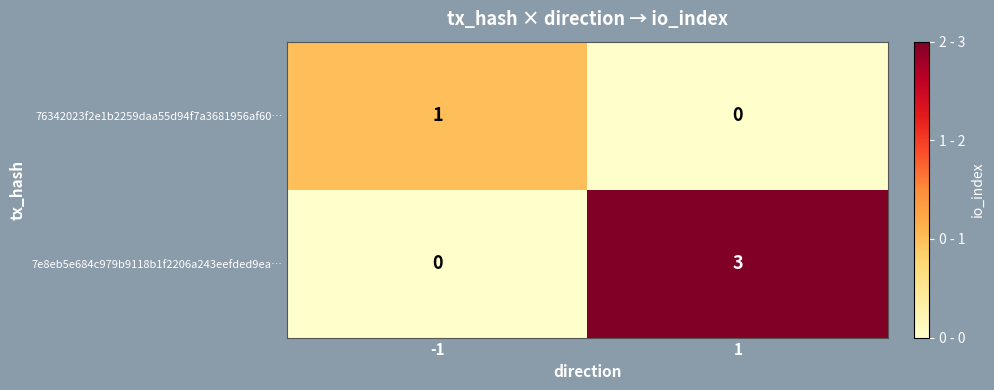

List the series in order of their overall mean, highest first.

7e8eb5e684c979b9118b1f2206a243eefded9ea…, 76342023f2e1b2259daa55d94f7a3681956af60…